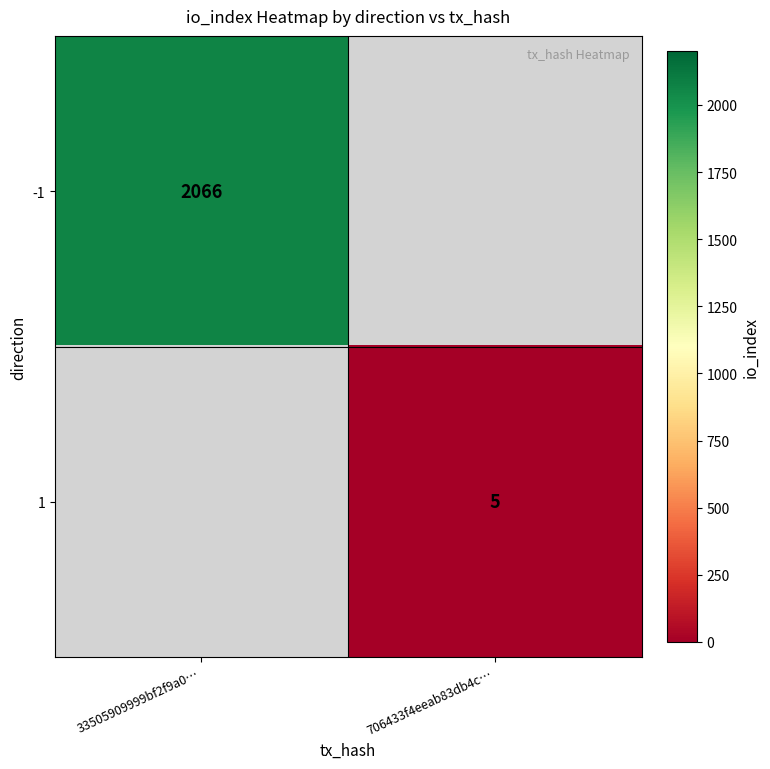

Is it true that -1 equals 2066 at 33505909999bf2f9a0…?

True